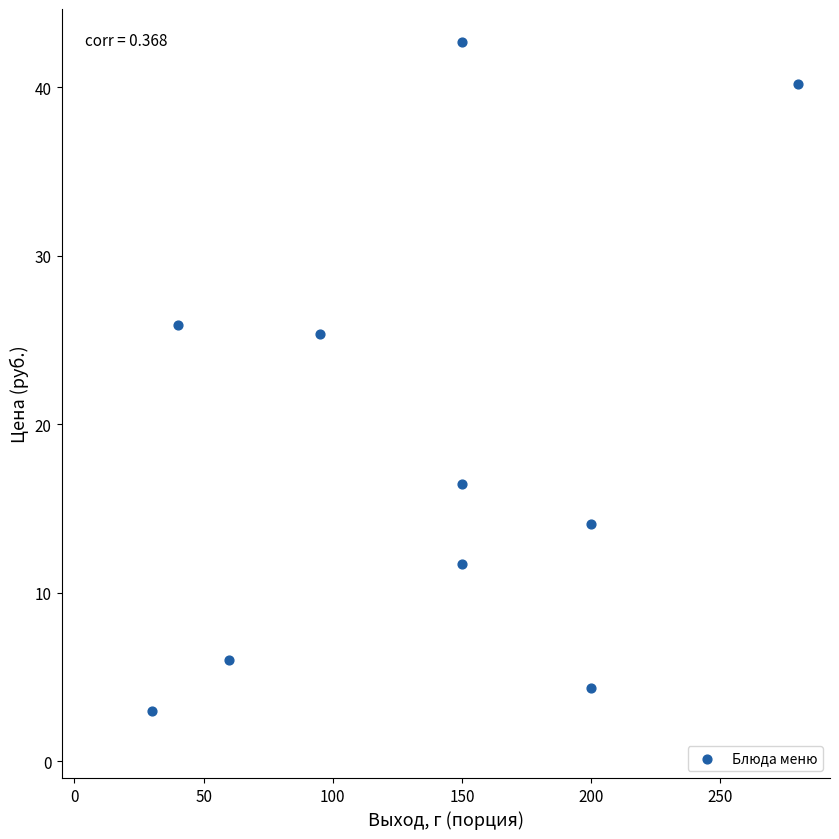

What is the range of X values (max minus min)?

250.0